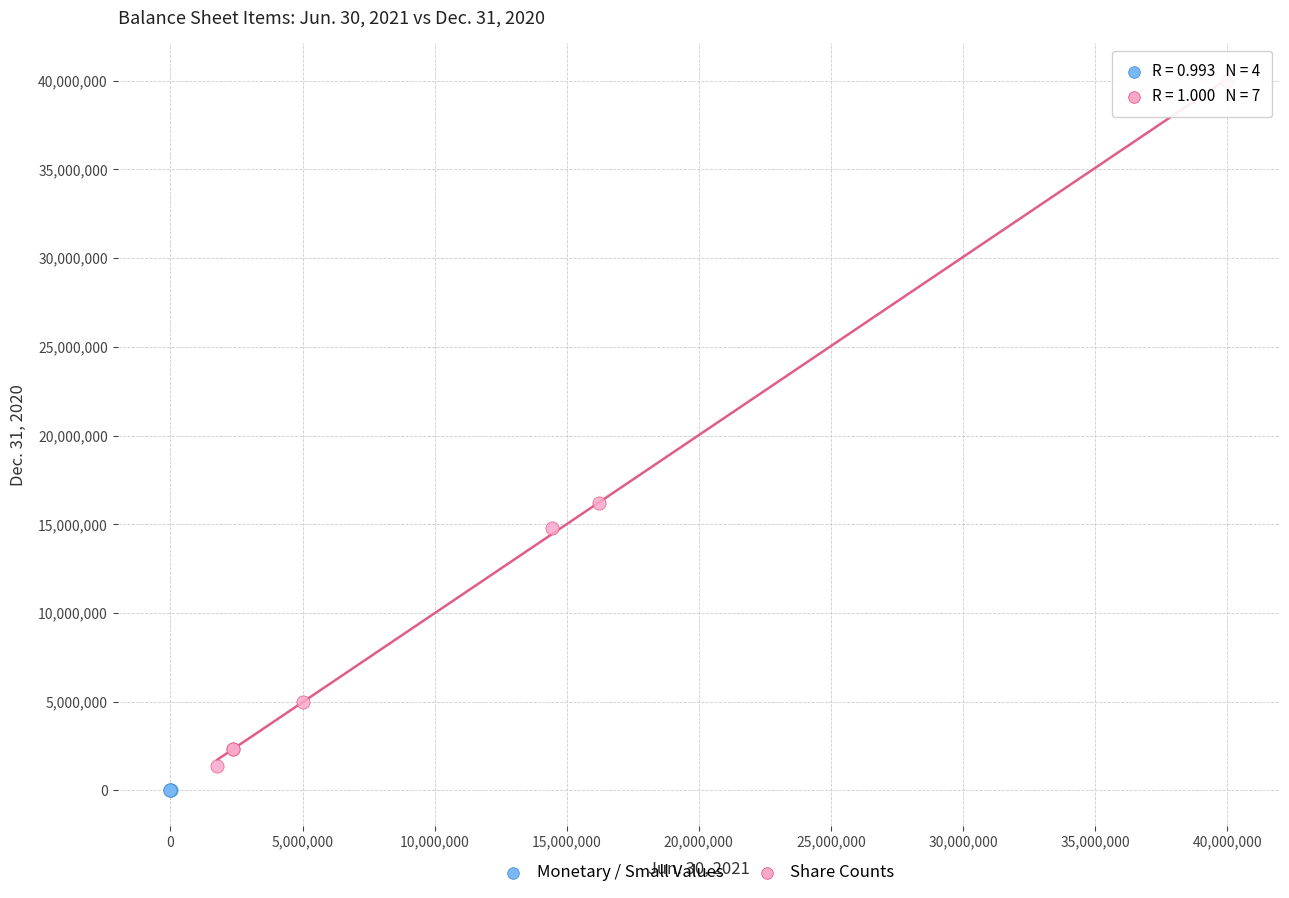

Which series contains the highest Y value?

Share Counts